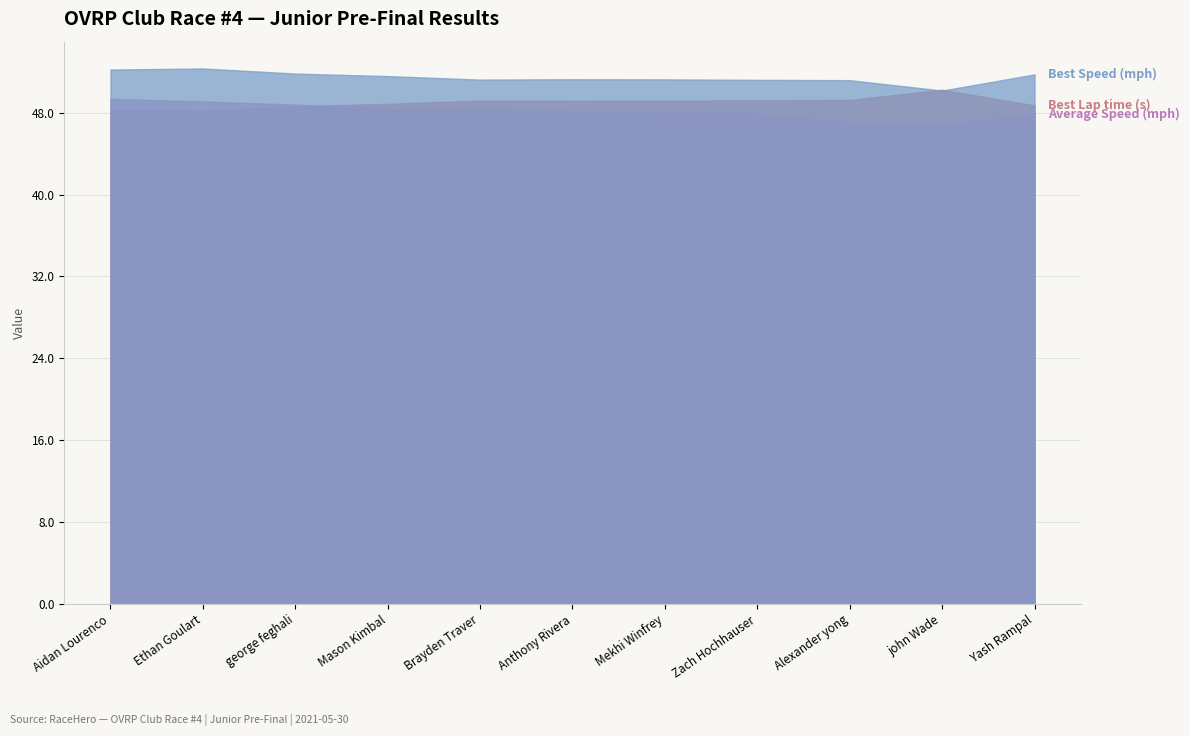

Is it true that Best Lap time equals 49.2 at Brayden Traver?

True